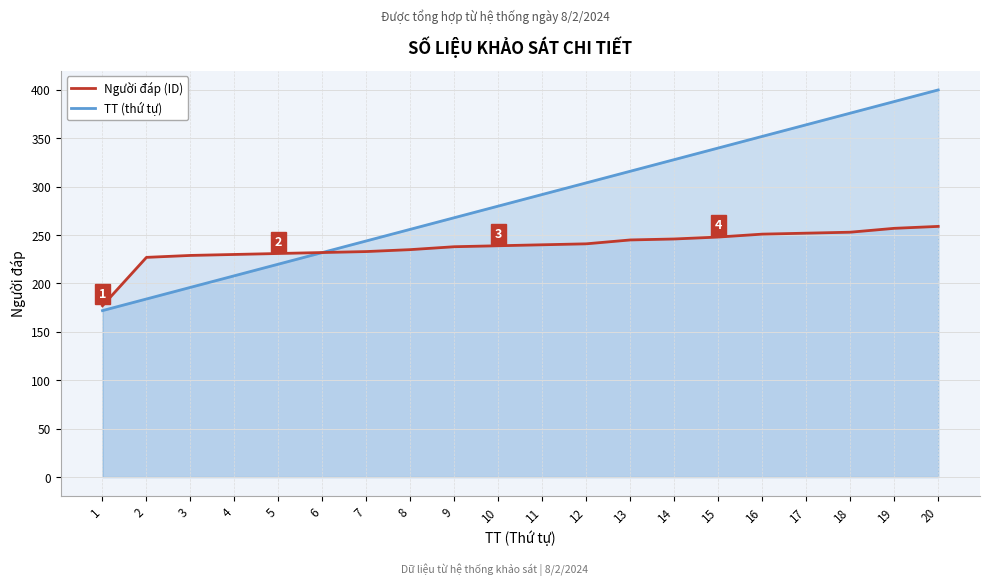

Reading left to right, what are all the values shown in this chart?

Người đáp (ID): 177	227	229	230	231	232	233	235	238	239	240	241	245	246	248	251	252	253	257	259
TT (thứ tự): 172	184	196	208	220	232	244	256	268	280	292	304	316	328	340	352	364	376	388	400